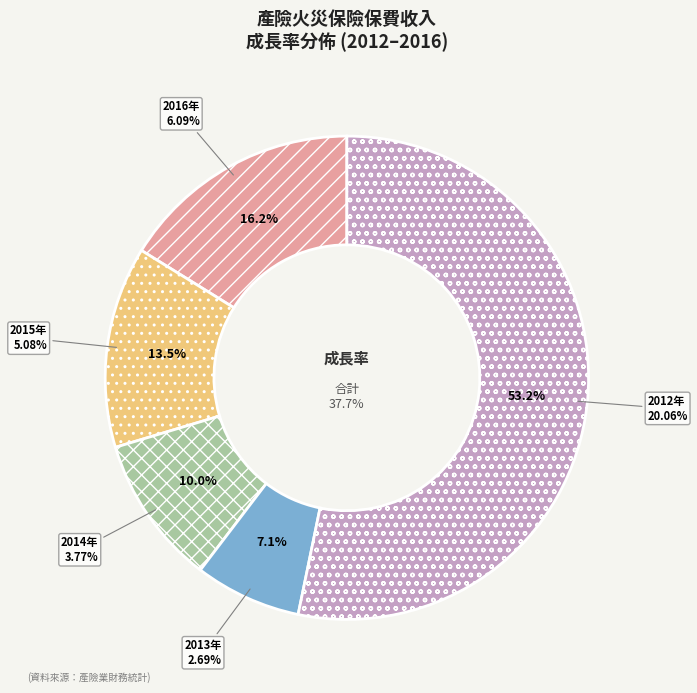

What is the largest slice in the pie chart?

2012